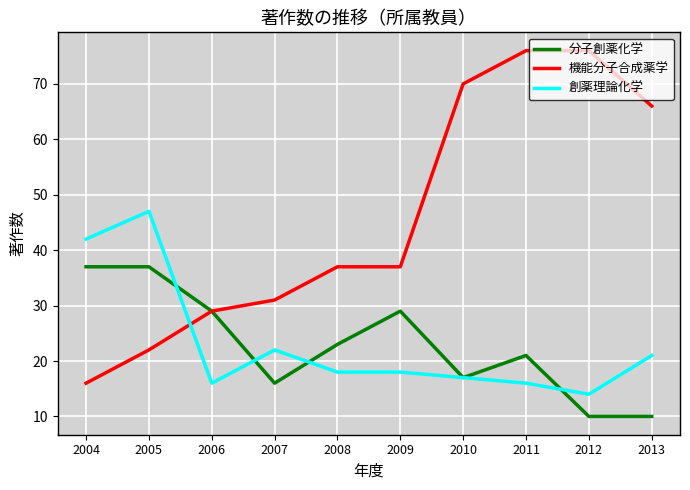

After their last crossing, which series has the higher values: 創薬理論化学 or 機能分子合成薬学?

機能分子合成薬学